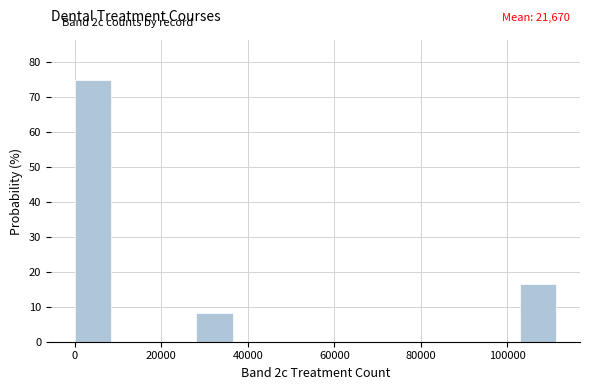

Which range on the x-axis has the tallest bar?

0 to 10000